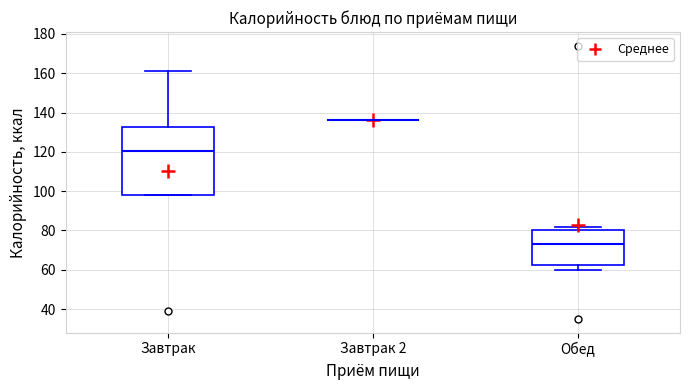

Where does the upper whisker of the box for Завтрак end on the y-axis? The values are not printed on the chart, so give them approximately, as read against the axis.

162